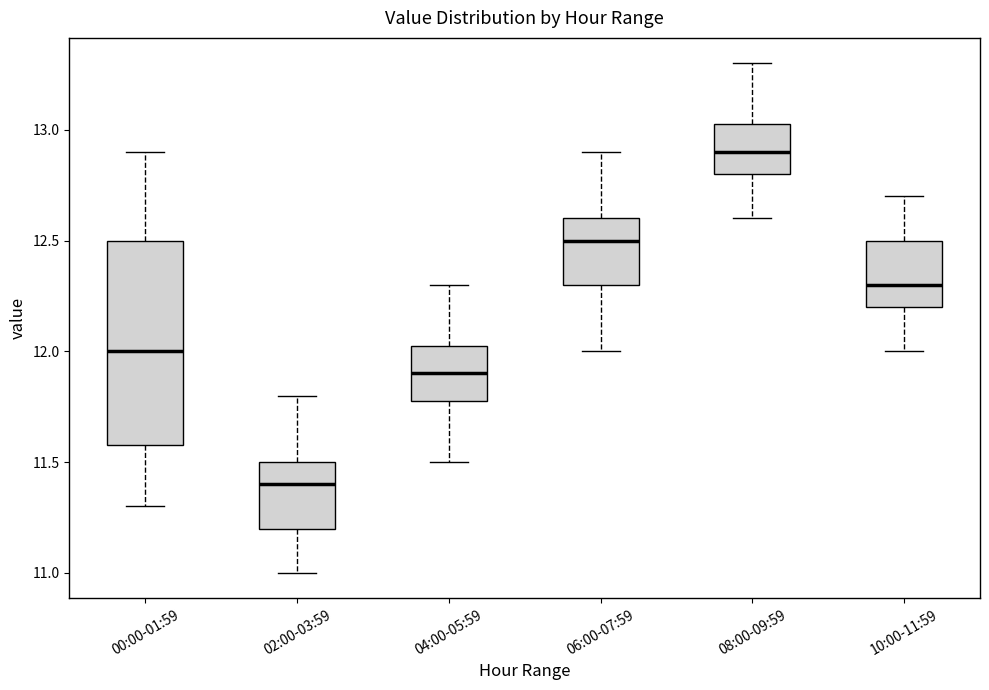

Reading left to right, transcribe this box plot: for each box, give where its median line is, the range the box spans, and where its two whiskers end, as read against the y-axis. The values are not printed on the chart, so give them approximately, as read against the axis.

00:00-01:59: median 12.00, box 11.60 to 12.50, whiskers 11.30 to 12.90
02:00-03:59: median 11.40, box 11.20 to 11.50, whiskers 11.00 to 11.80
04:00-05:59: median 11.90, box 11.80 to 12.05, whiskers 11.50 to 12.30
06:00-07:59: median 12.50, box 12.30 to 12.60, whiskers 12.00 to 12.90
08:00-09:59: median 12.90, box 12.80 to 13.05, whiskers 12.60 to 13.30
10:00-11:59: median 12.30, box 12.20 to 12.50, whiskers 12.00 to 12.70